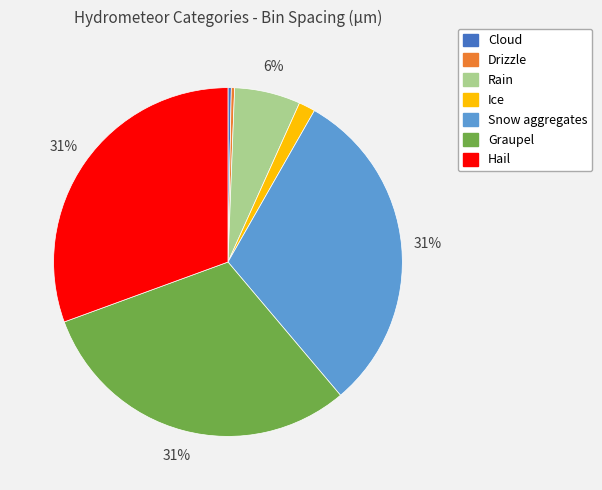

Is Graupel the majority of the pie?

No